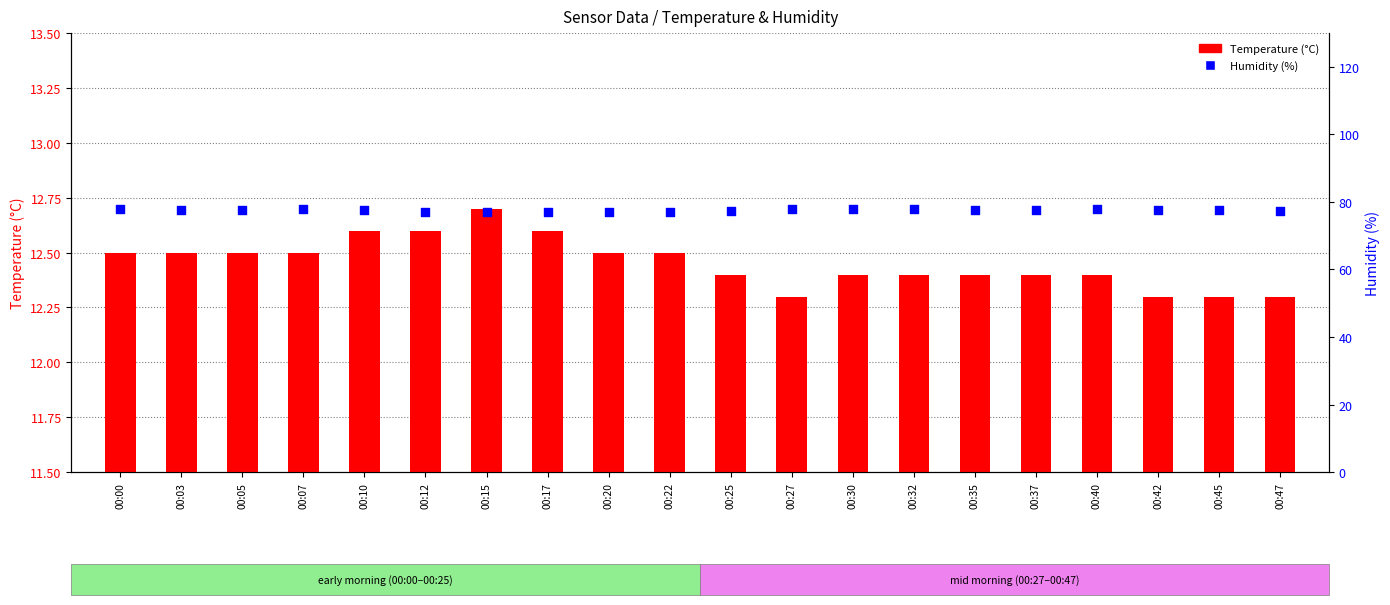

At which category is the sum across all series the highest?

00:30